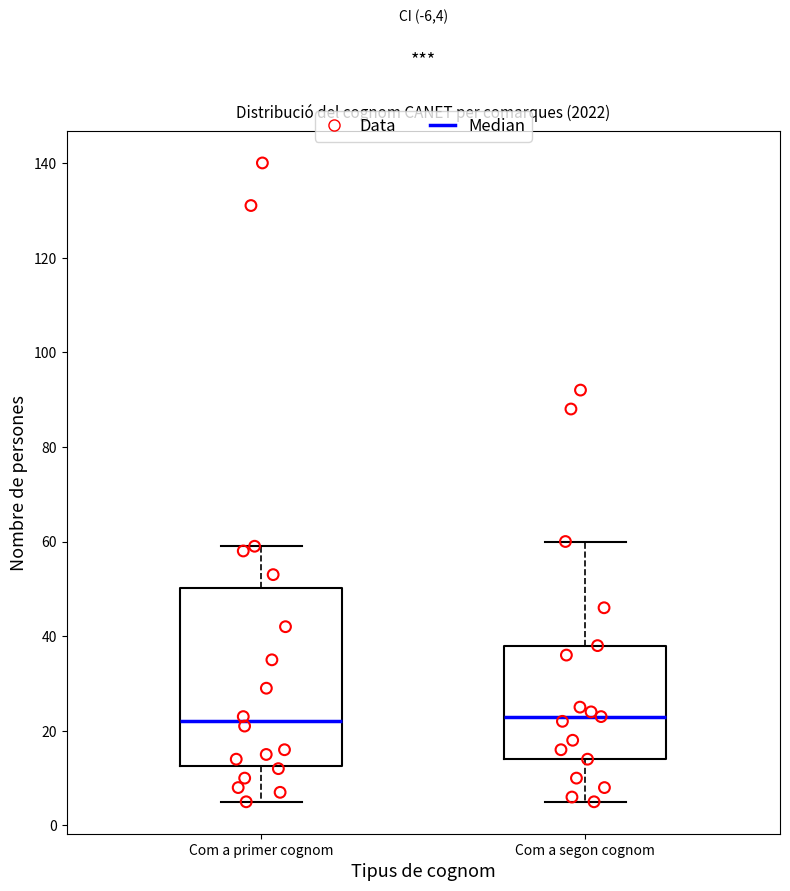

Comparing the boxes themselves (not the whiskers), which one is the tallest?

Com a primer cognom